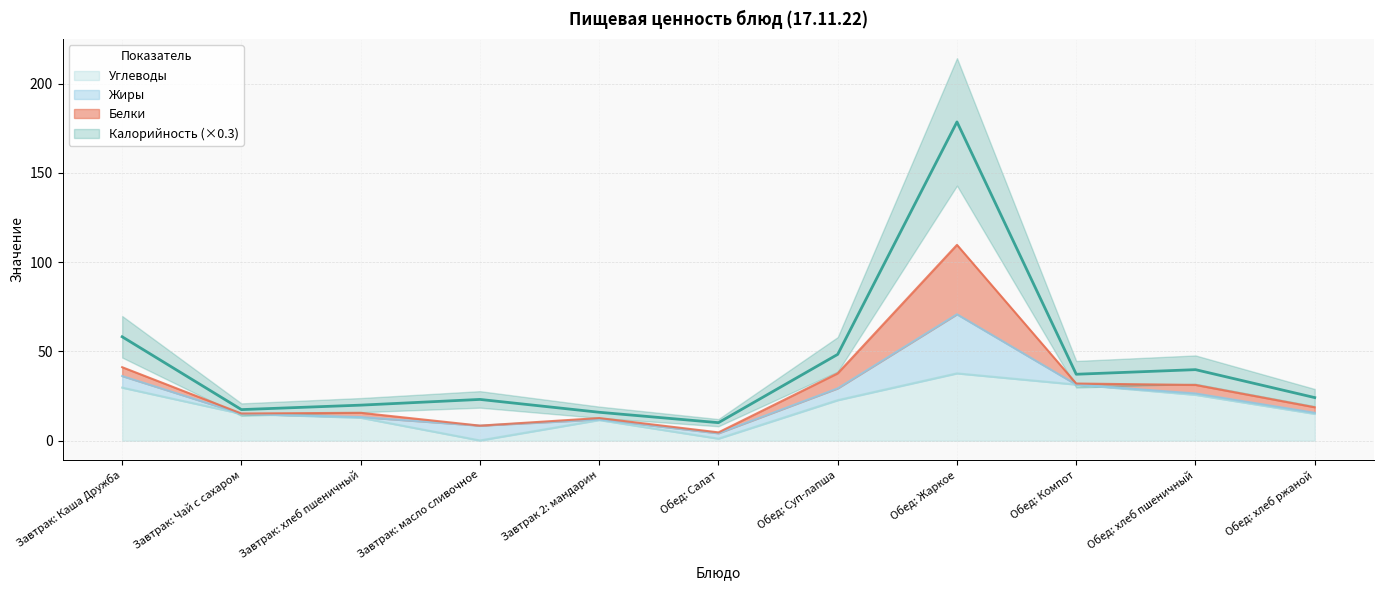

True or false: Калорийность and Углеводы cross at least once.

False